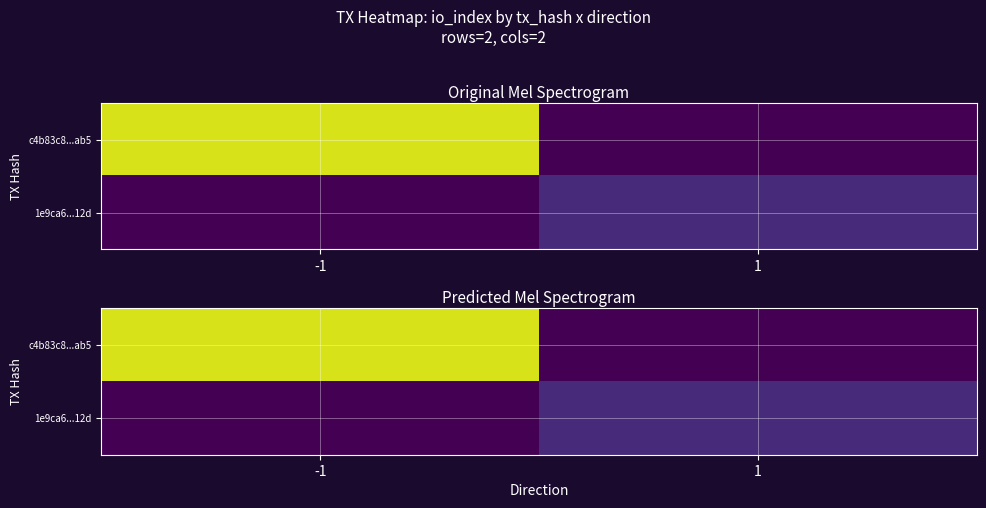

The value of 1e9ca6...12d at 1 is 13. True or false?

False